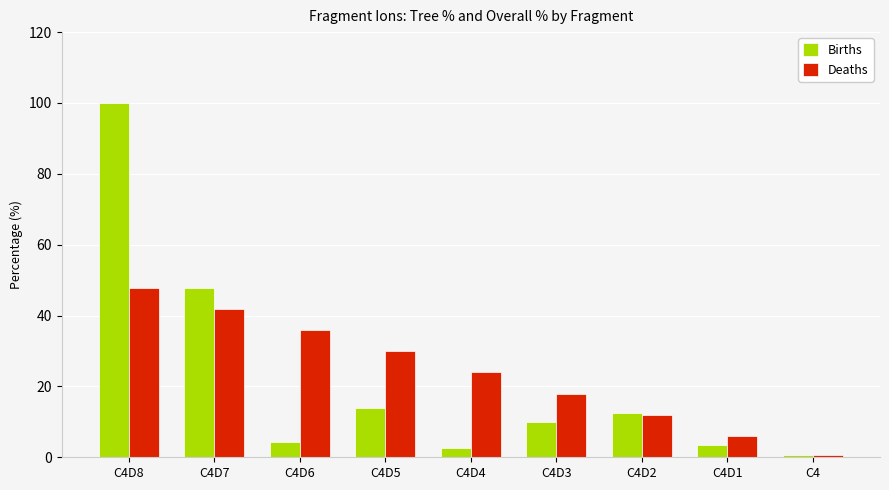

What is the maximum value shown in the chart?

100.0